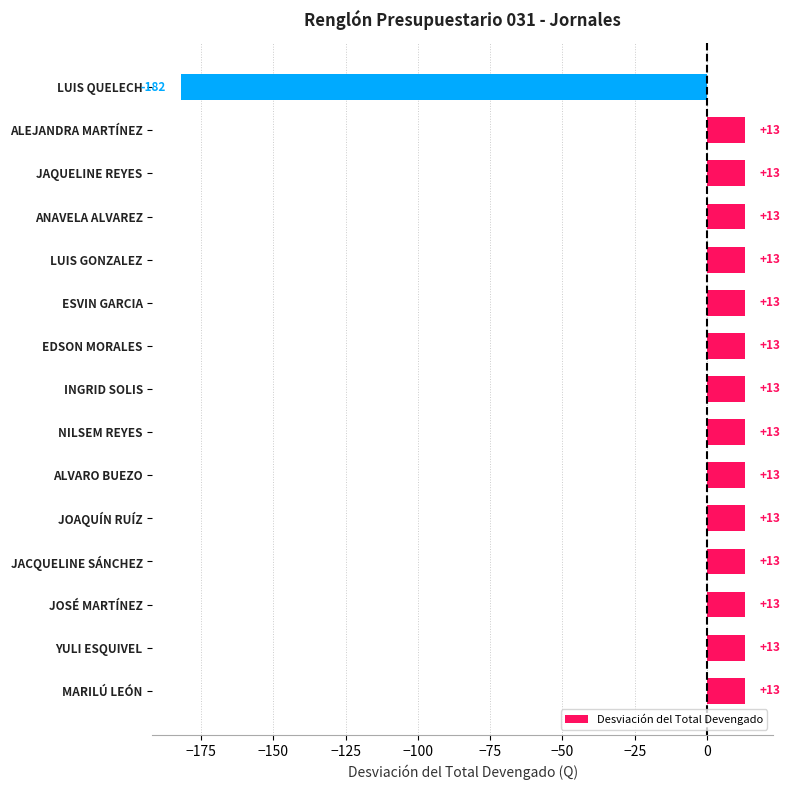

What is the approximate value at JACQUELINE SÁNCHEZ?

13.0